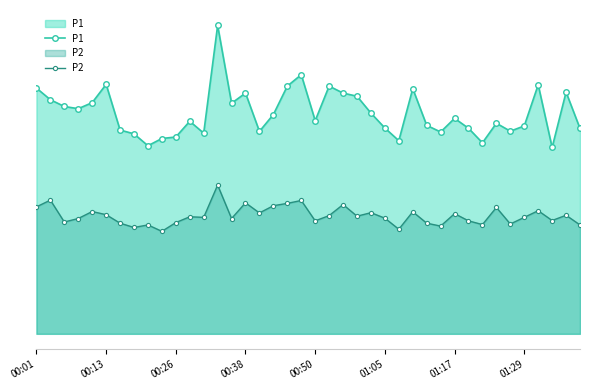

What is the difference between the P1 values at 25 and 23?

2.7